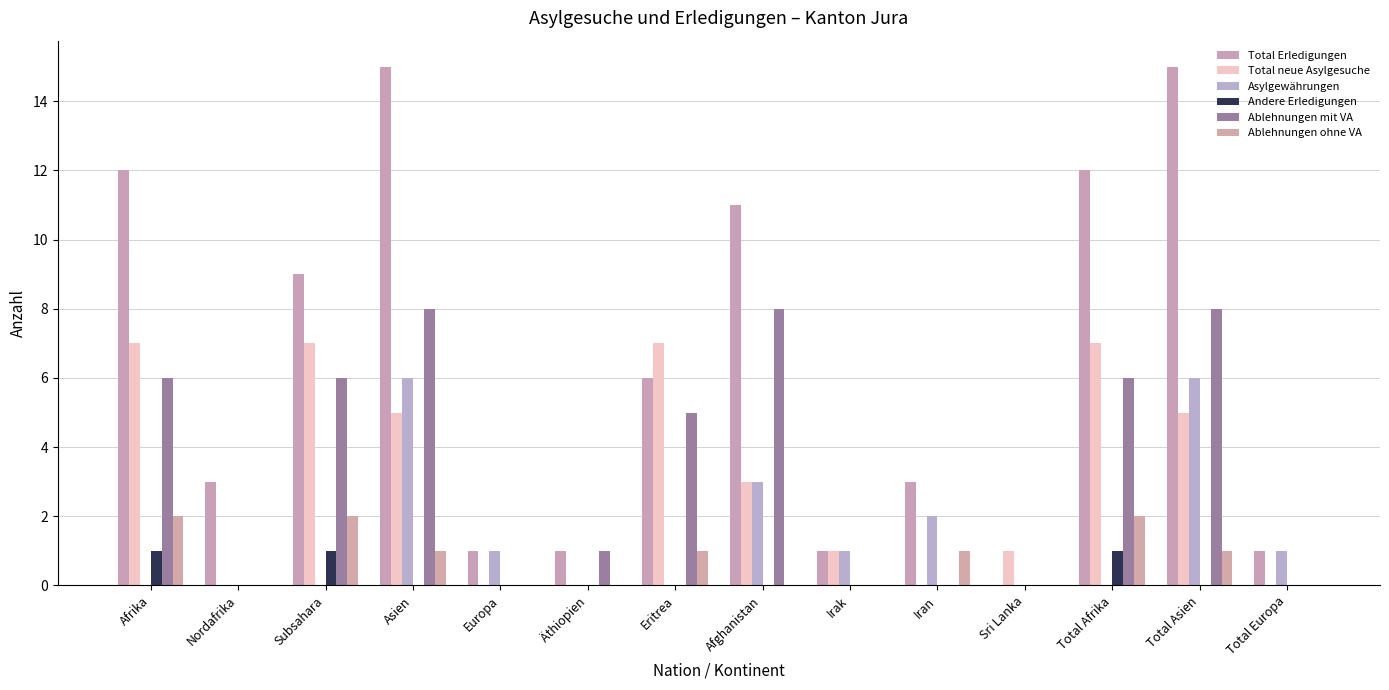

How many categories are shown in the chart?

14